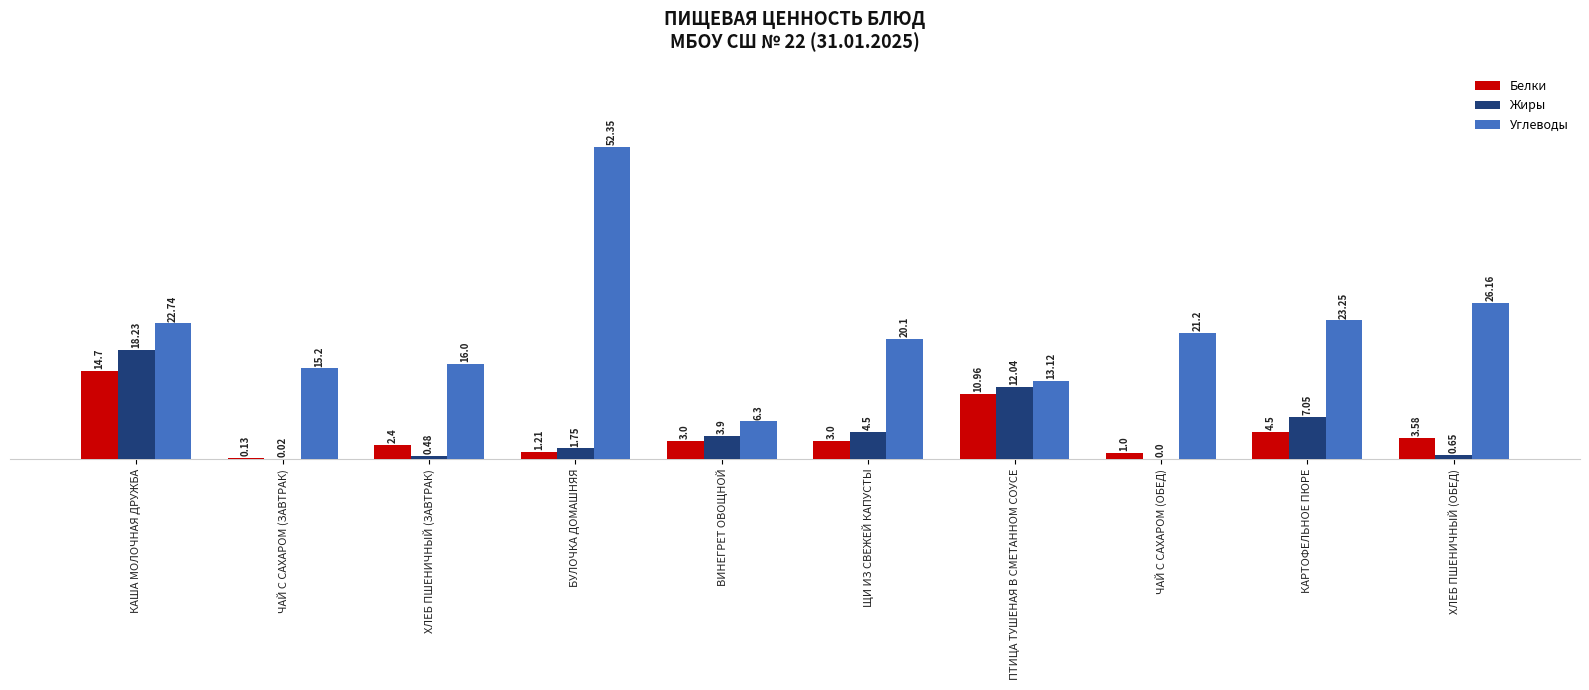

What is the sum of all Углеводы values?

216.4